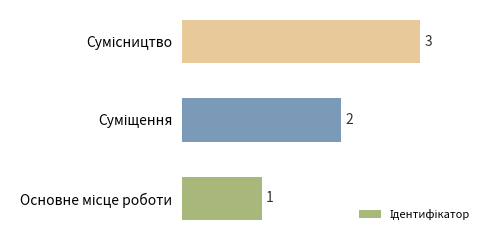

What is the maximum value shown in the chart?

3